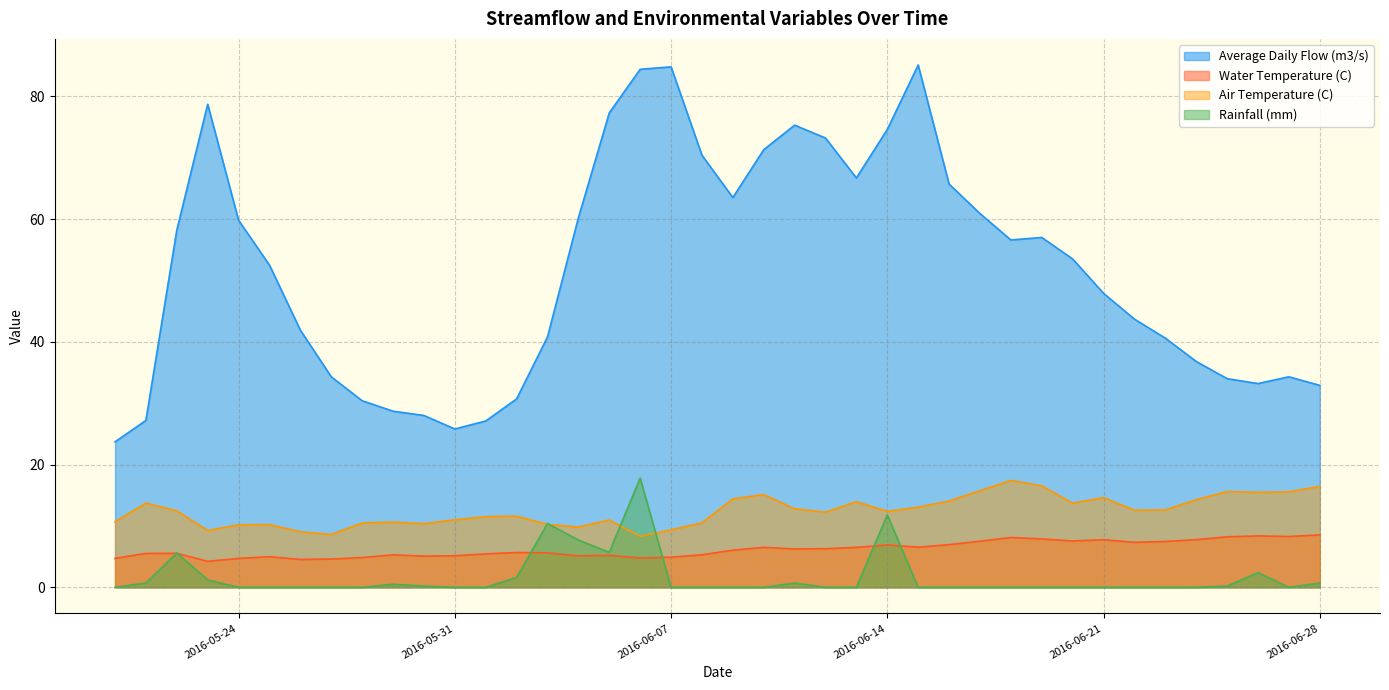

True or false: Rainfall (mm) and Average Daily Flow (m3/s) cross at least once.

False